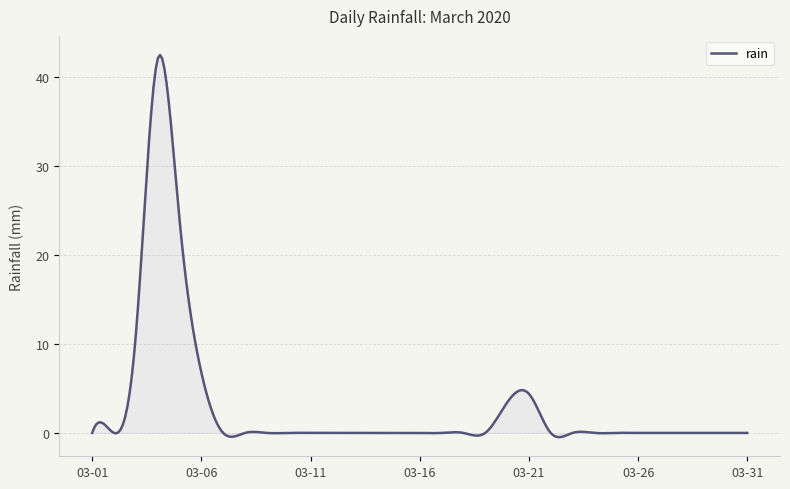

What is the difference between the maximum and minimum values?

42.9